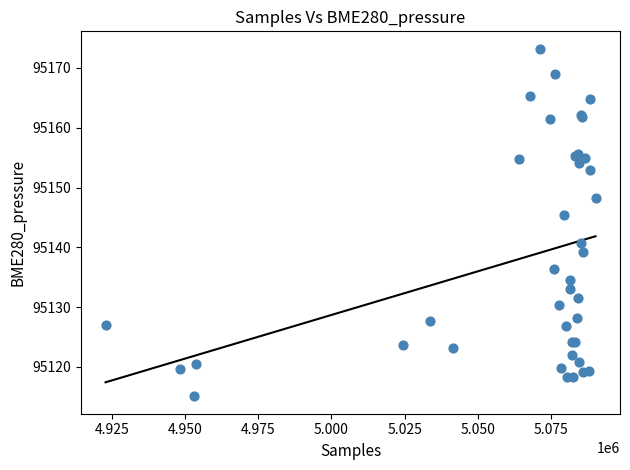

What Y value in the scatter plot is closest to 95144?

95145.5